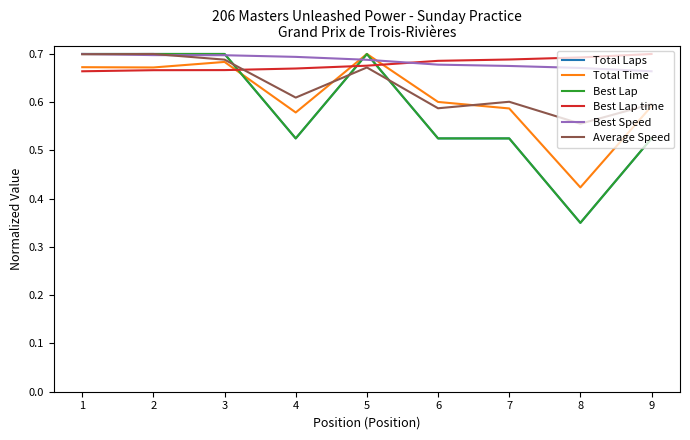

The value of Best Speed at 9 is 0.7. True or false?

True